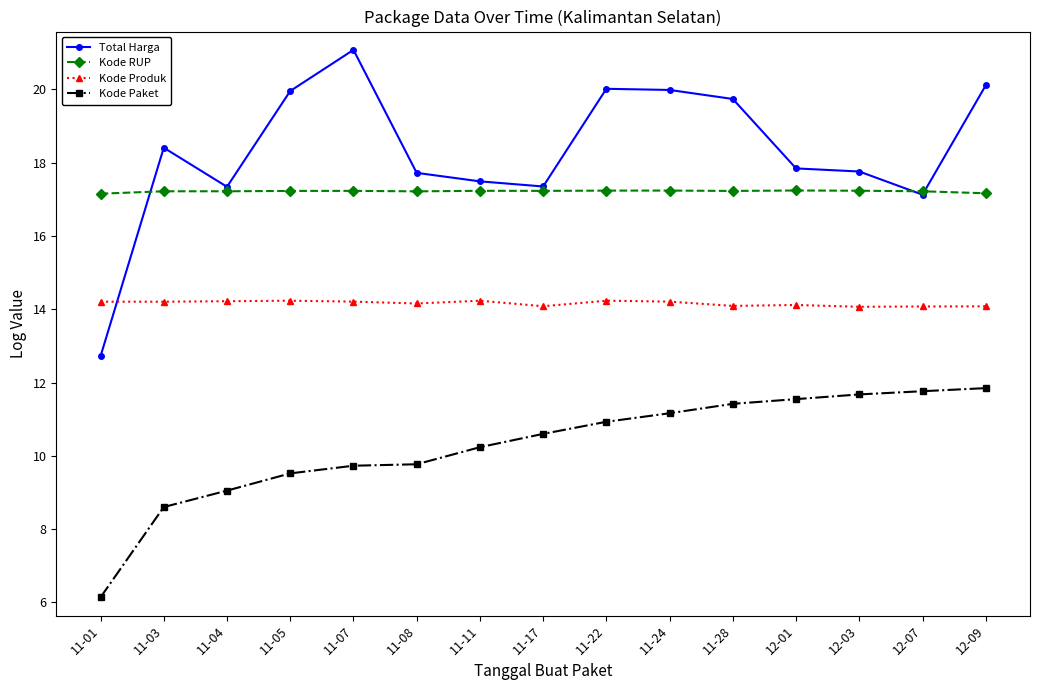

True or false: Total Harga has more than 0 interior local peaks.

True